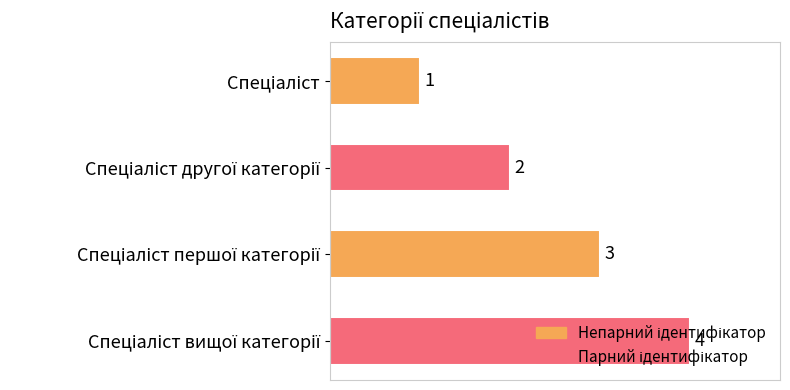

What is the difference between the maximum and minimum values?

3